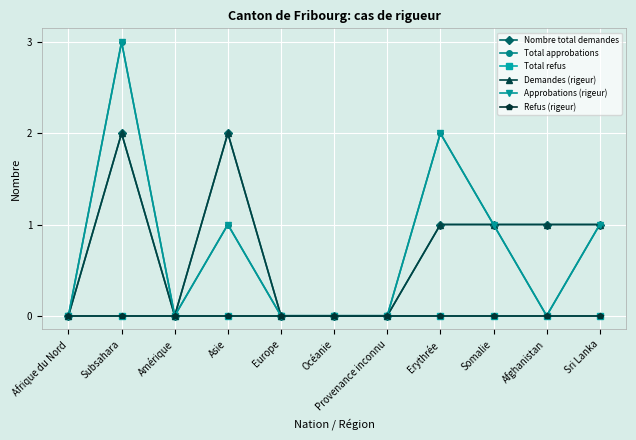

Reading left to right, transcribe all the data shown in this chart.

Nombre total demandes: 0	2	0	2	0	0	0	1	1	1	1
Total approbations: 0	3	0	1	0	0	0	2	1	0	1
Total refus: 0	0	0	0	0	0	0	0	0	0	0
Demandes (rigeur): 0	2	0	2	0	0	0	1	1	1	1
Approbations (rigeur): 0	3	0	1	0	0	0	2	1	0	1
Refus (rigeur): 0	0	0	0	0	0	0	0	0	0	0